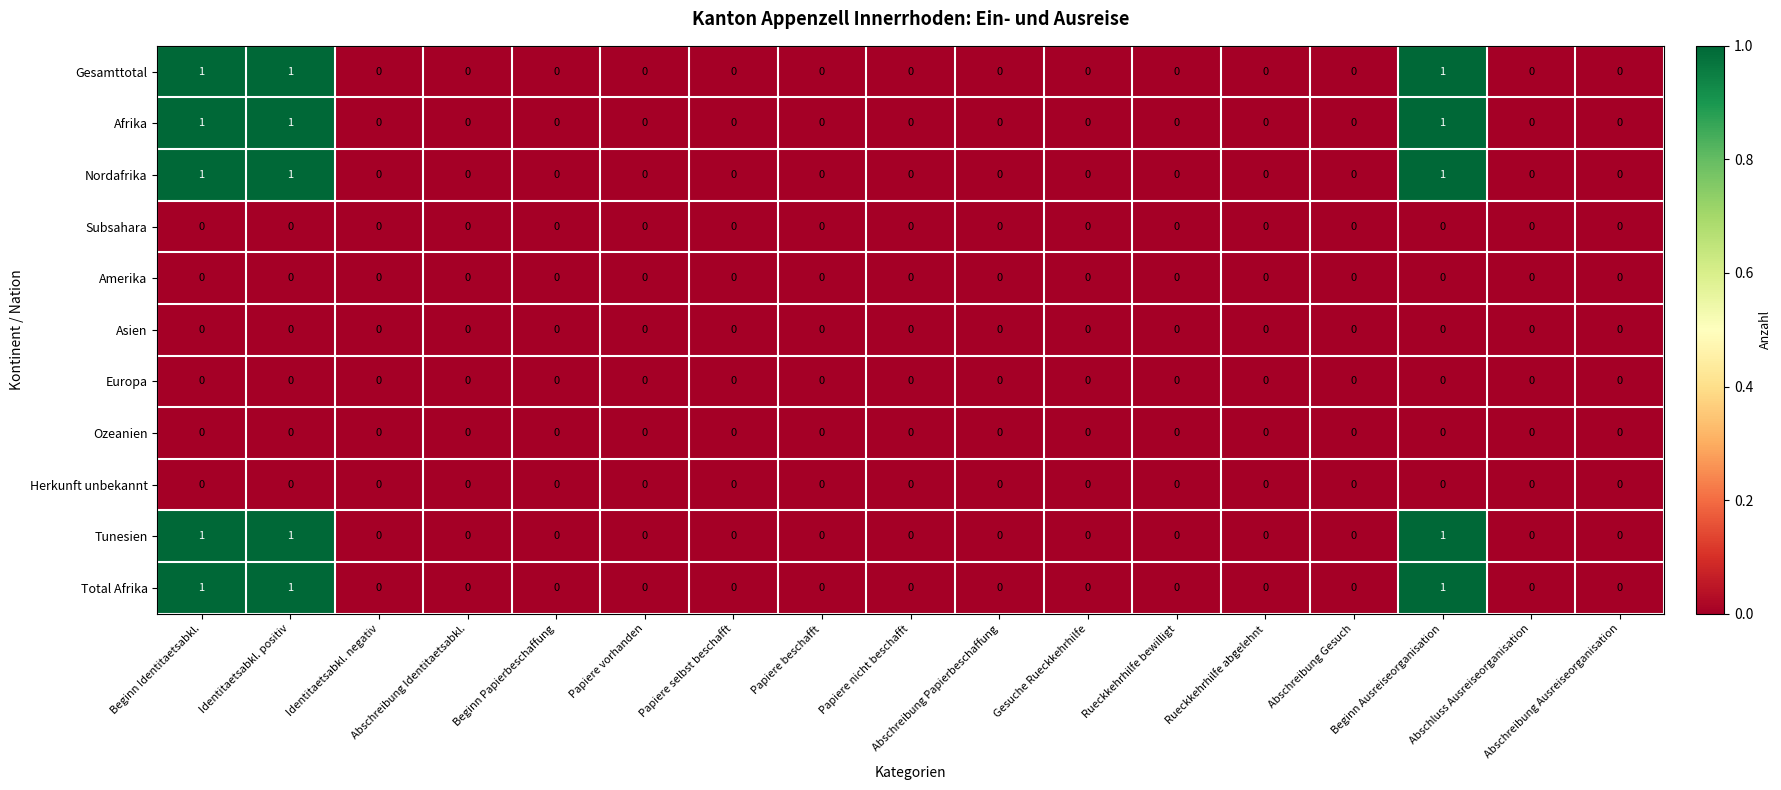

Count the Afrika values in the range 0 to 1.

17